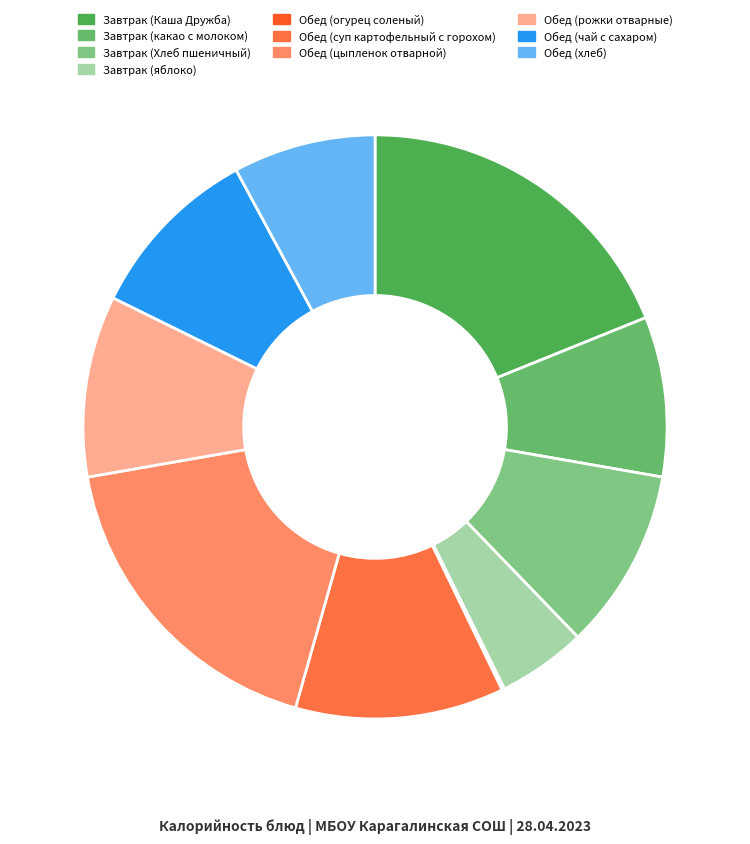

To the nearest percent, what percentage of the pie is Обед (цыпленок отварной)?

18%